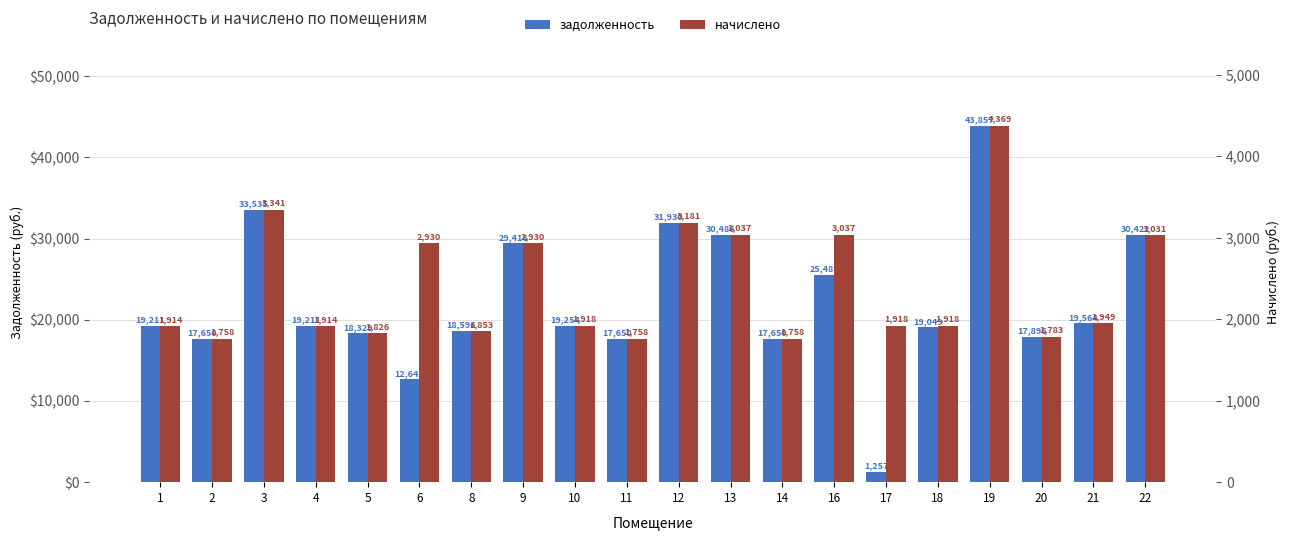

What is the spread (max minus min) of values at 20?

16113.0